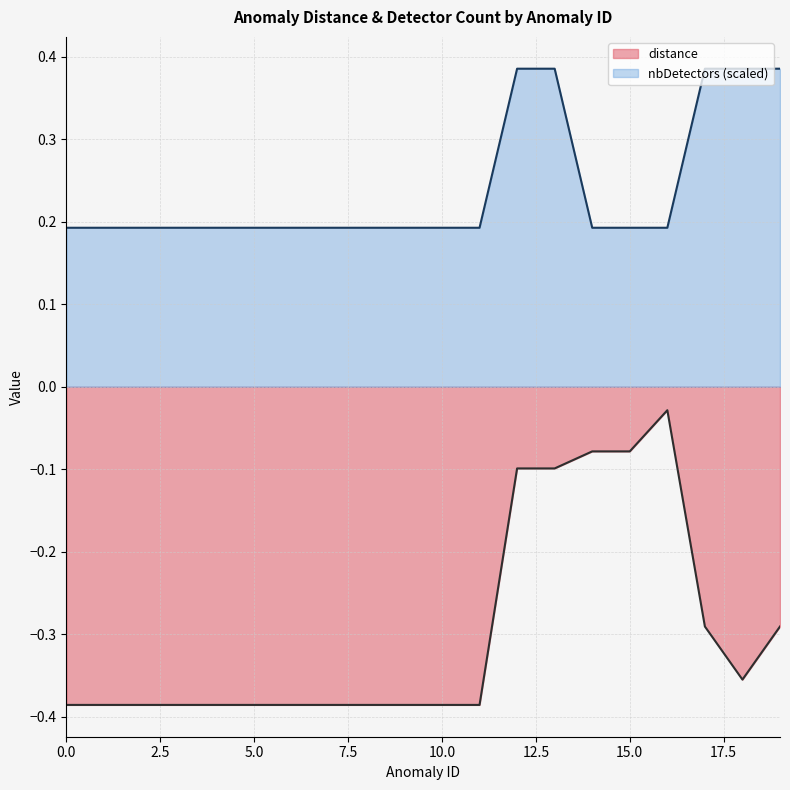

Count the nbDetectors values in the range 0 to 1.

20